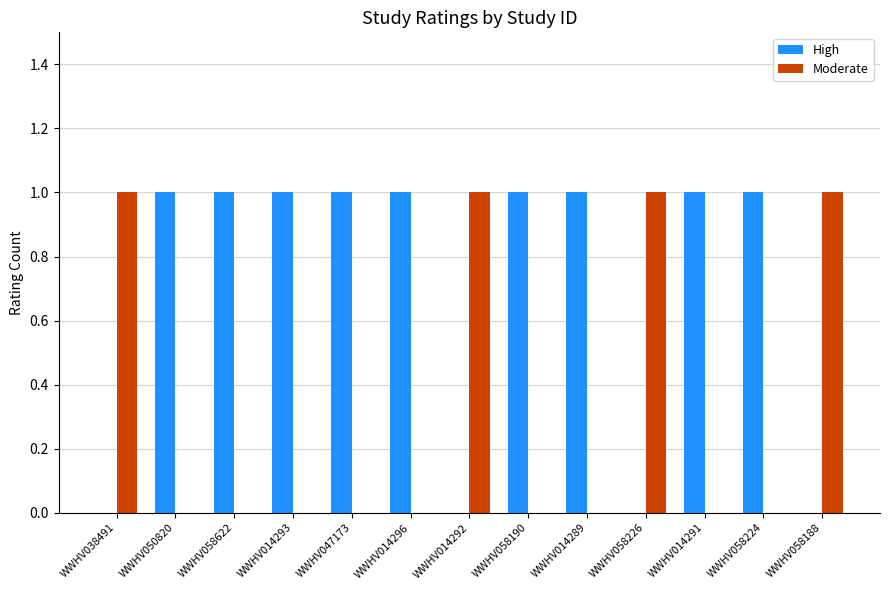

The High series shows 0 at WWHV038491. True or false?

True